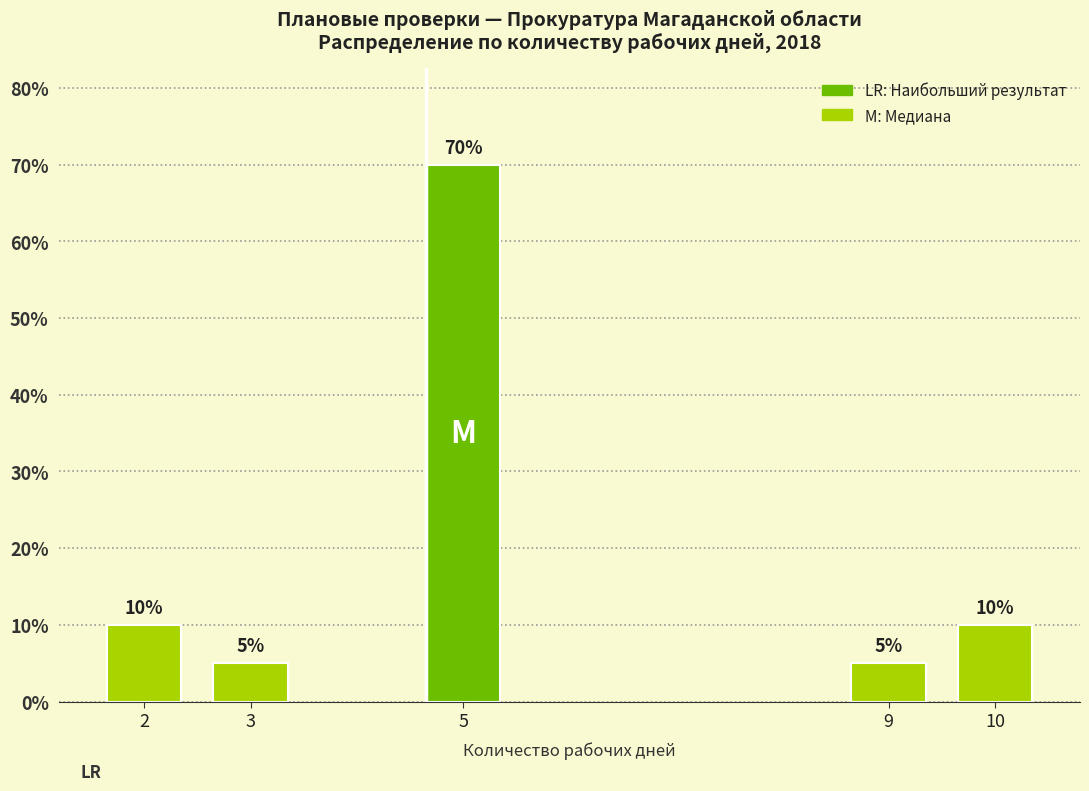

What is the value of the 3rd bar from the left?

70